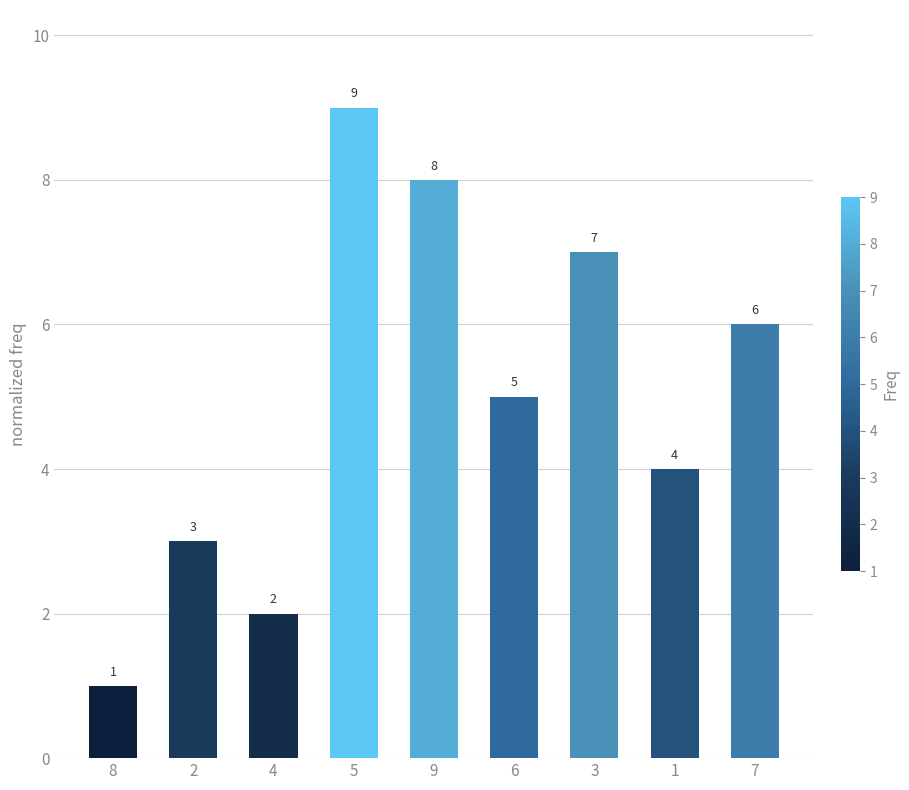

Reading left to right, what are all the values shown in this chart?

1	3	2	9	8	5	7	4	6